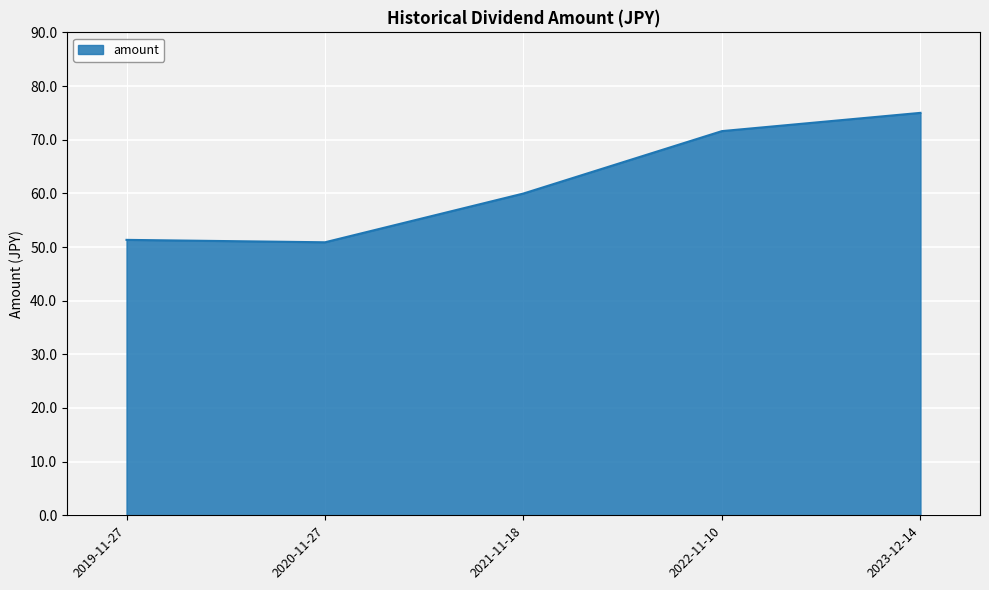

What is the ratio of the value at 2020-11-27 to the value at 2023-12-14?

0.7